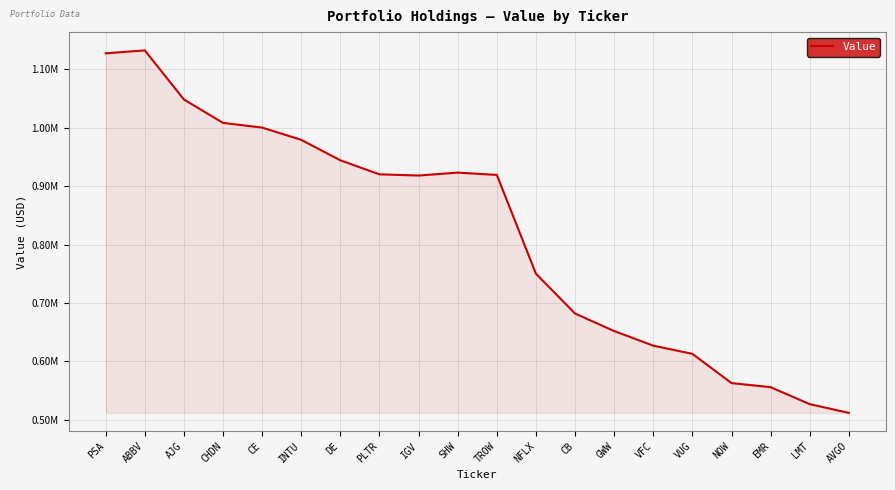

Is this an area chart (filled region under the line)?

Yes